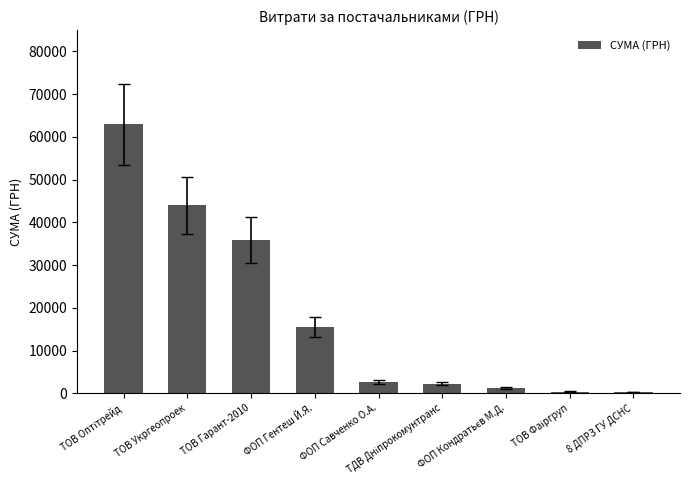

What is the smallest value displayed?

348.2